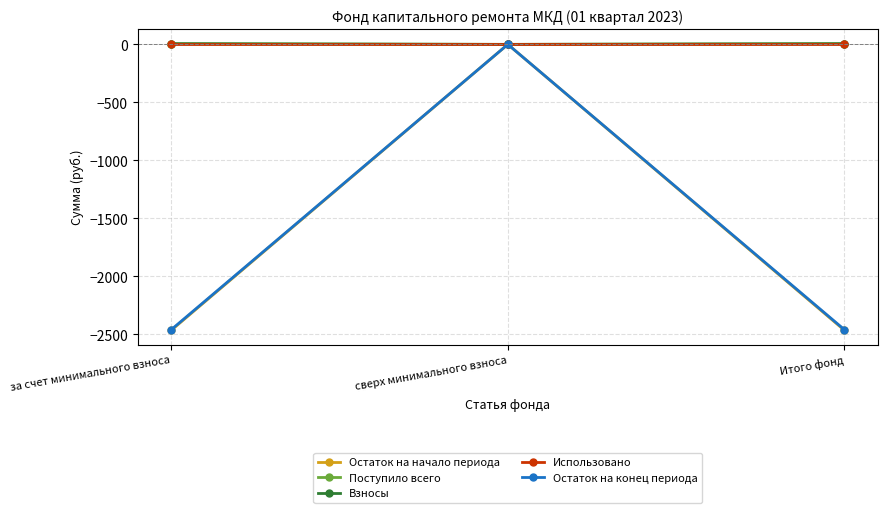

Rank the categories by Остаток на конец периода value from highest to lowest.

сверх минимального взноса, за счет минимального взноса, Итого фонд